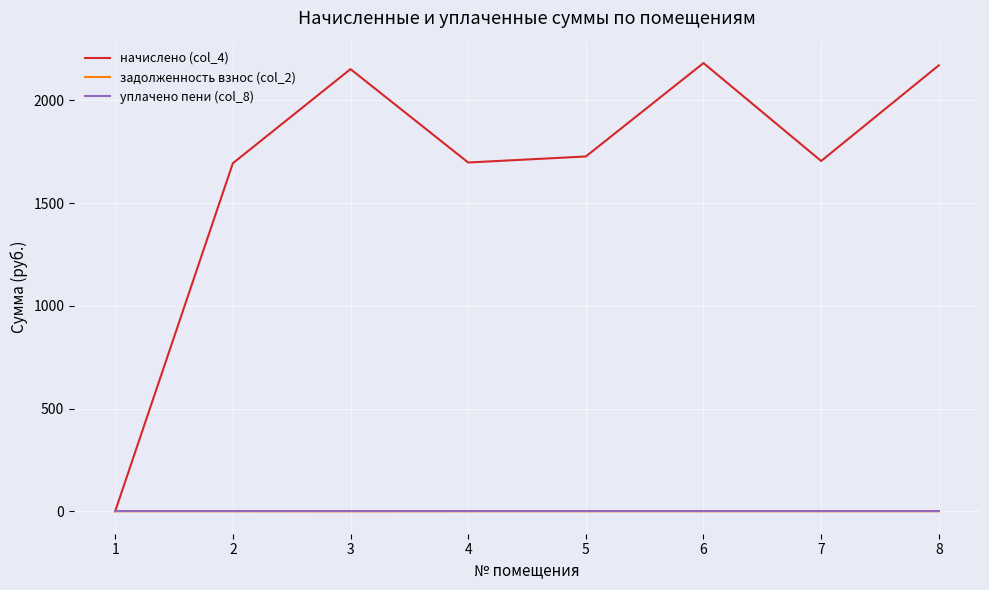

What is the maximum value shown in the chart?

2181.3